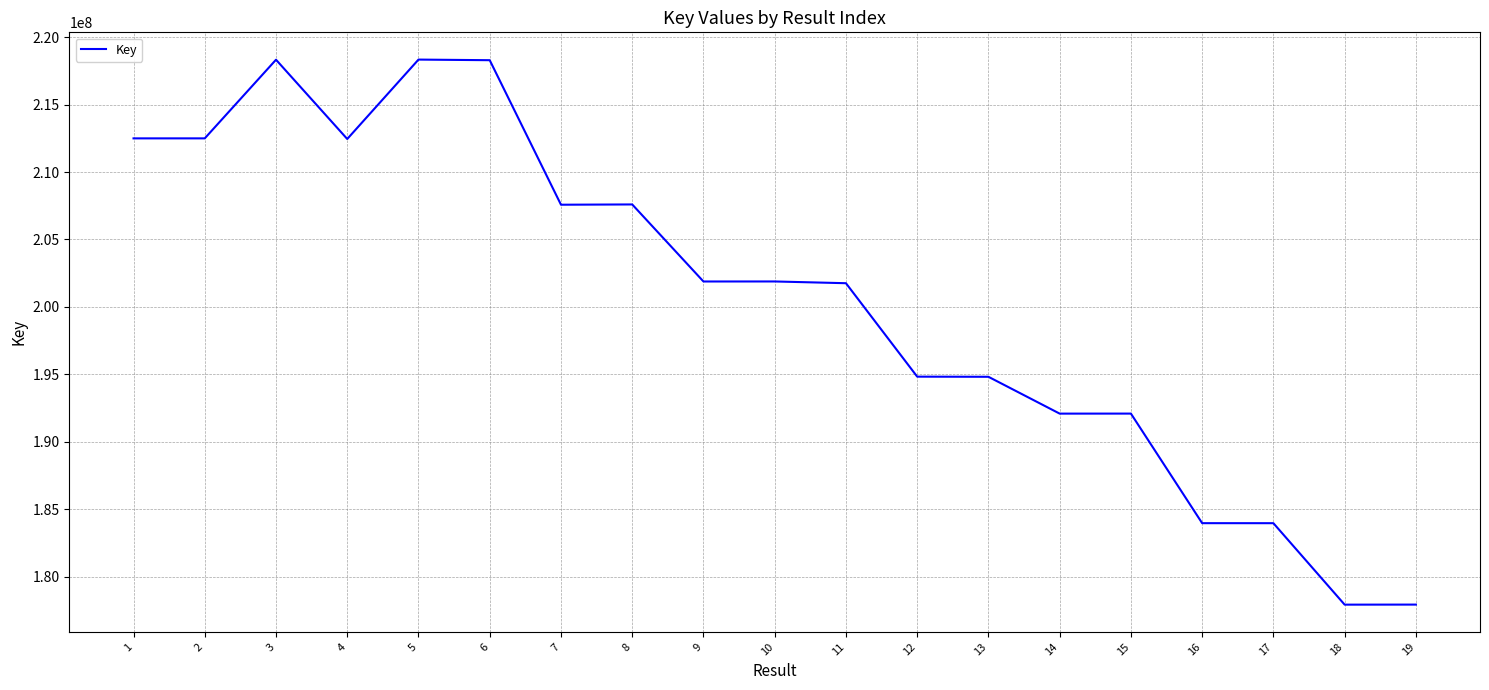

What is the sum of the values at 6 and 10?

420173623